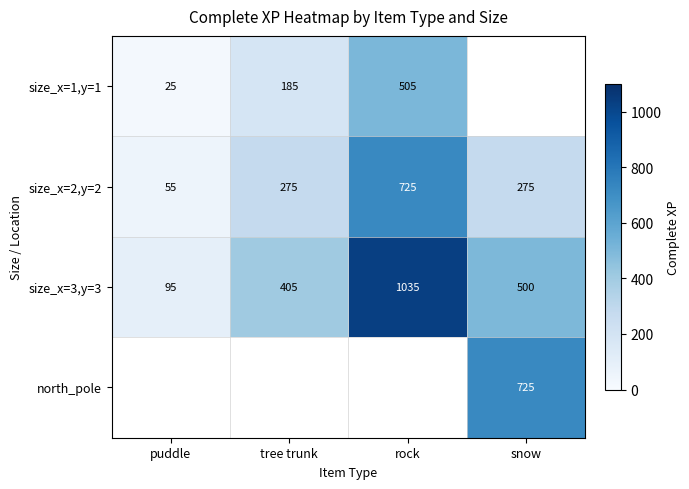

What is the highest value of the size_x=3,y=3 series?

1035